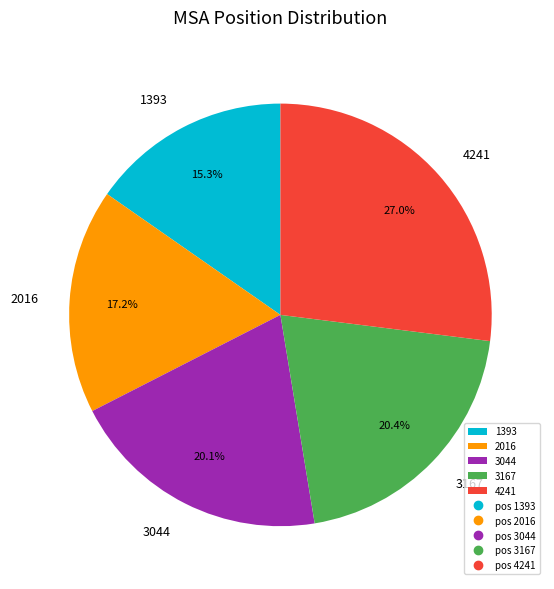

Which slice is the largest?

4241